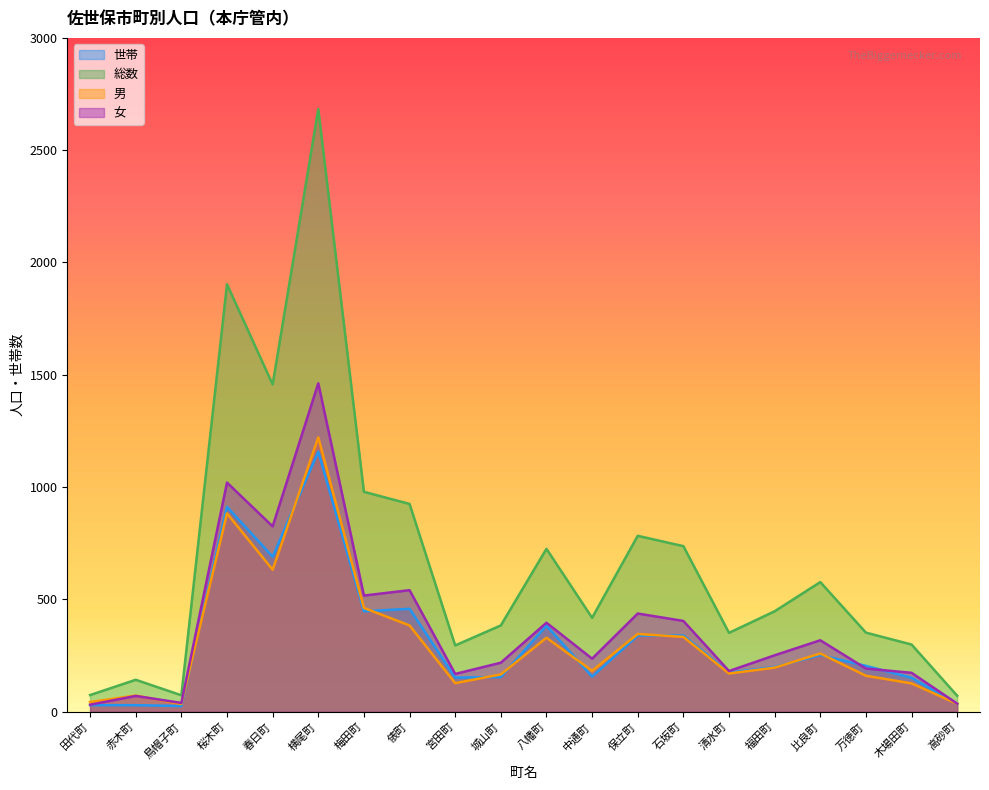

What is the difference between the second highest and minimum values in the 男 series?

849